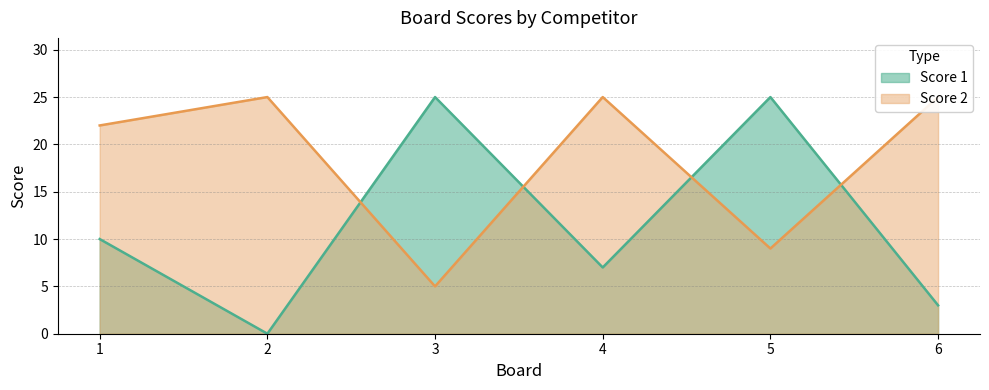

After their last crossing, which series has the higher values: Score 2 or Score 1?

Score 2